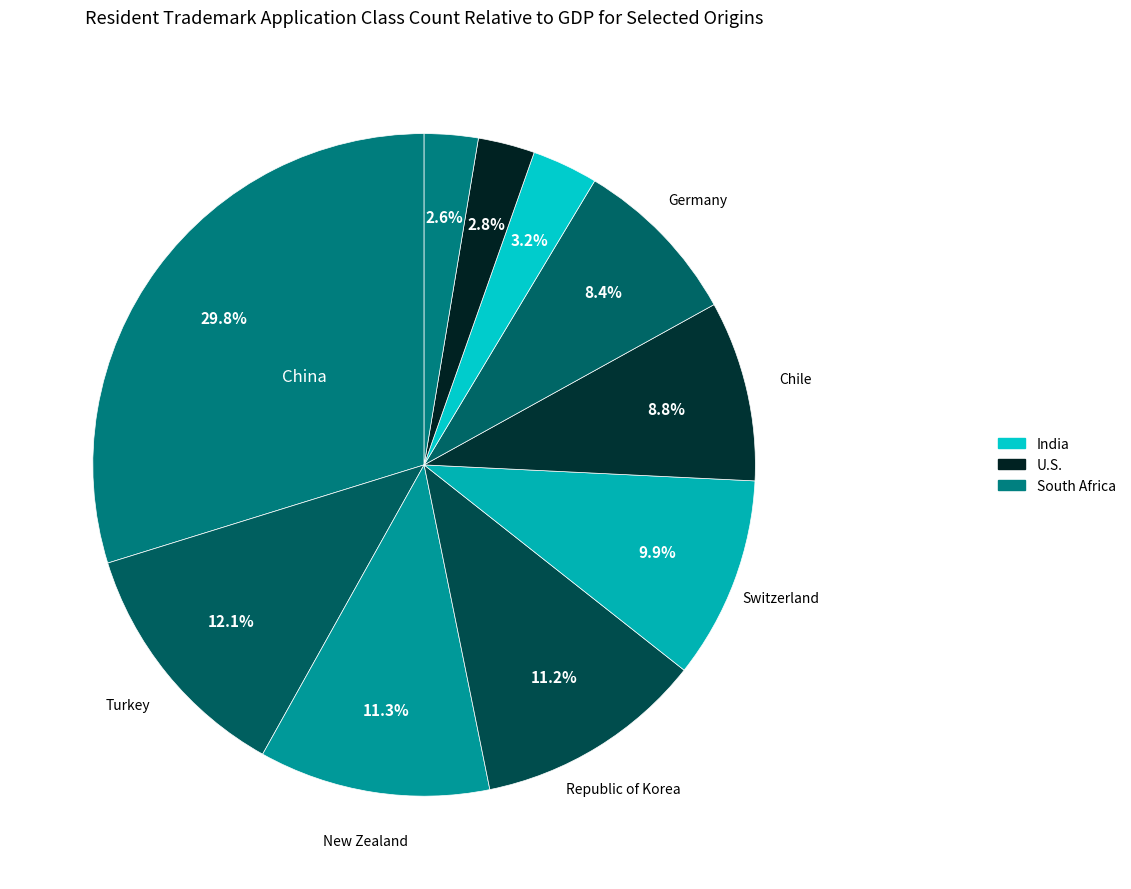

How many segments does this pie chart have?

10